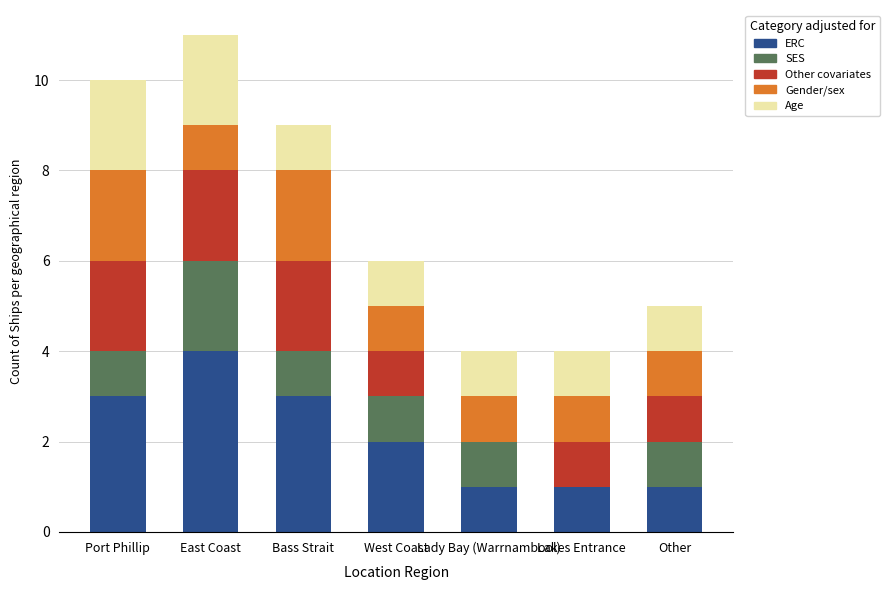

Count the number of data series in this chart.

5